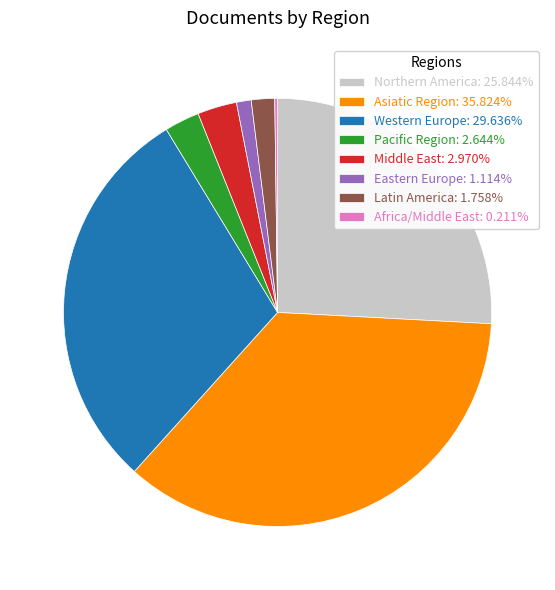

Between Eastern Europe and Asiatic Region, which is larger?

Asiatic Region